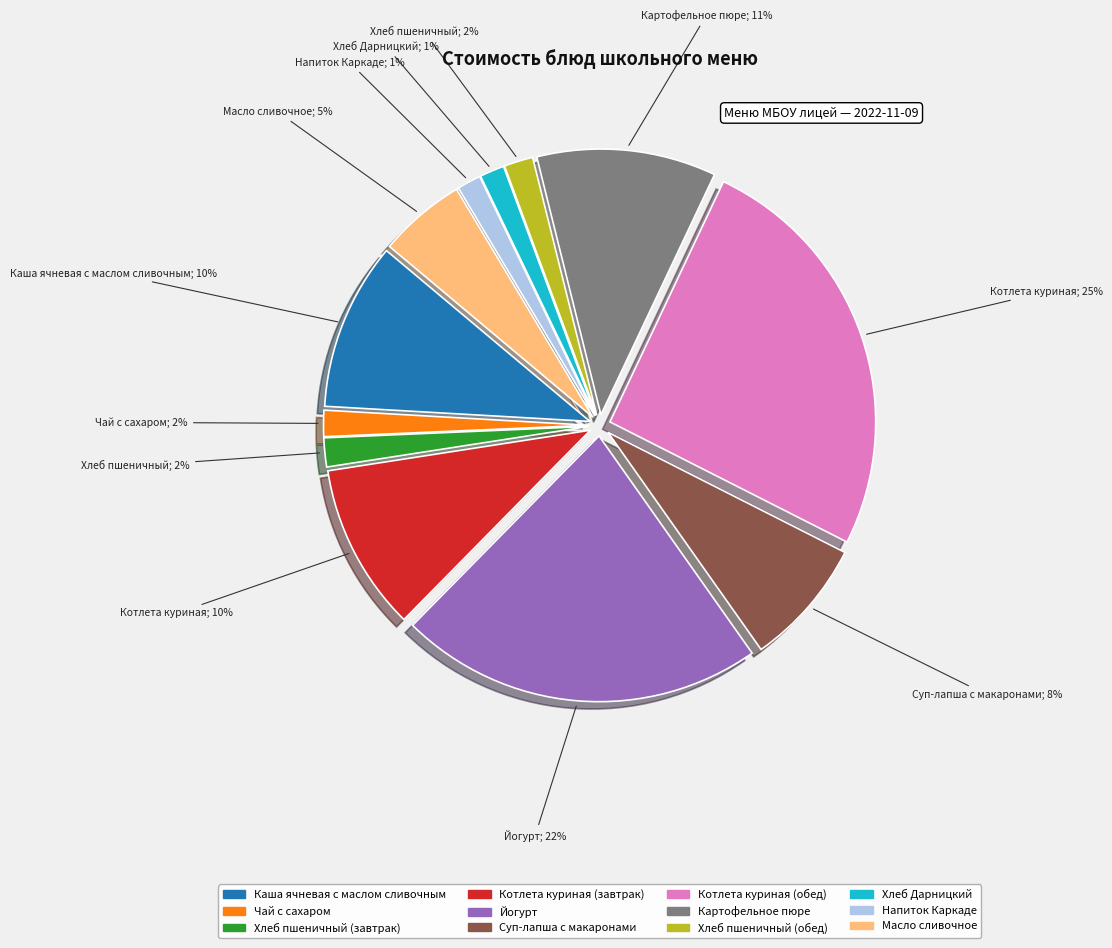

Combined, do Котлета куриная (завтрак) and Хлеб пшеничный (завтрак) account for over 50%?

No